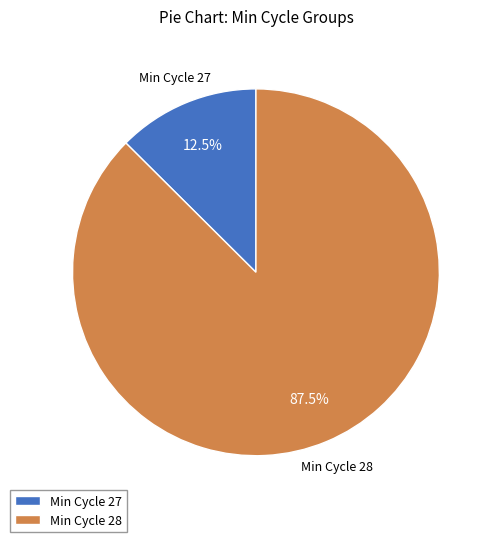

What percentage do Min Cycle 28 and Min Cycle 27 together represent?

100.0%